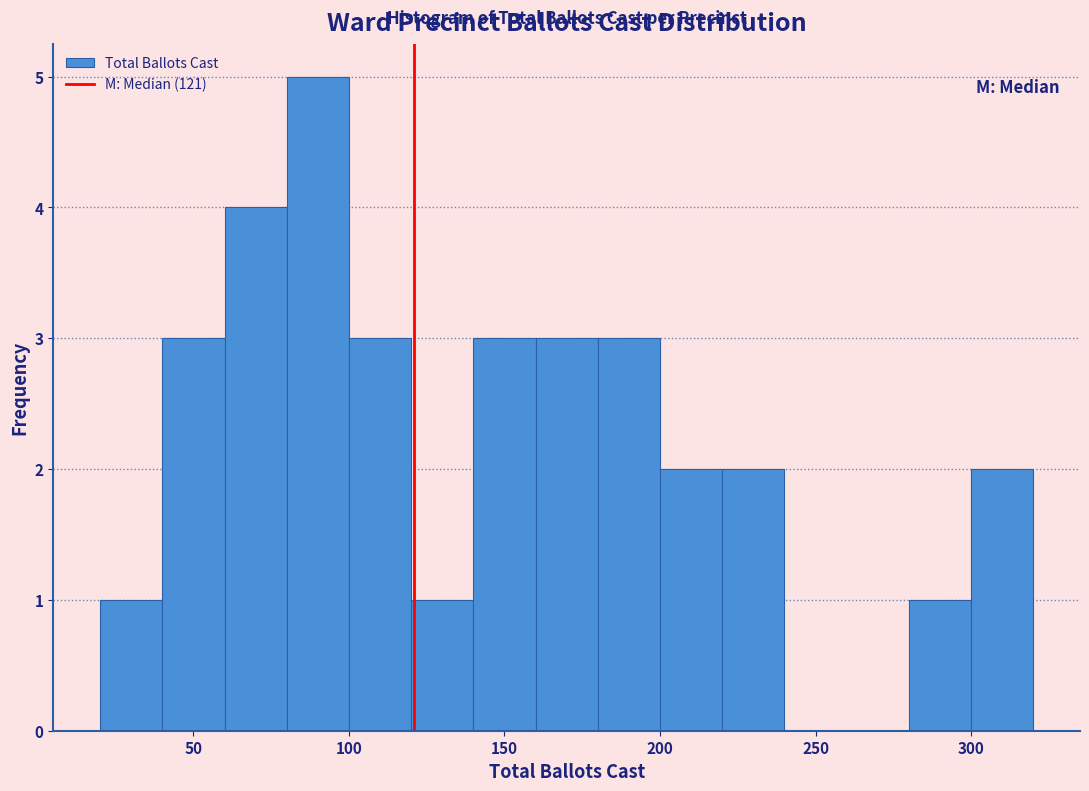

Reading left to right, transcribe this chart: for each bar, give the range it covers on the x-axis and its height. The values are not printed on the chart, so give them approximately, as read against the axis.

20 to 40: 1
40 to 60: 3
60 to 80: 4
80 to 100: 5
100 to 120: 3
120 to 140: 1
140 to 160: 3
160 to 180: 3
180 to 200: 3
200 to 220: 2
220 to 240: 2
240 to 260: 0
260 to 280: 0
280 to 300: 1
300 to 320: 2